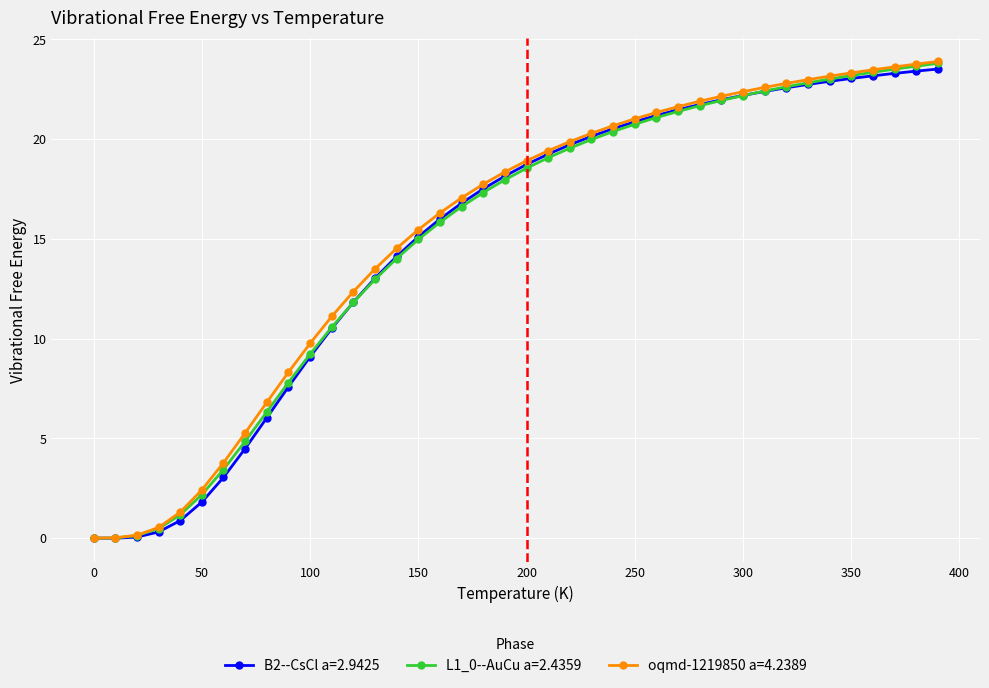

Which series has the largest range (max minus min)?

oqmd-1219850 a=4.2389